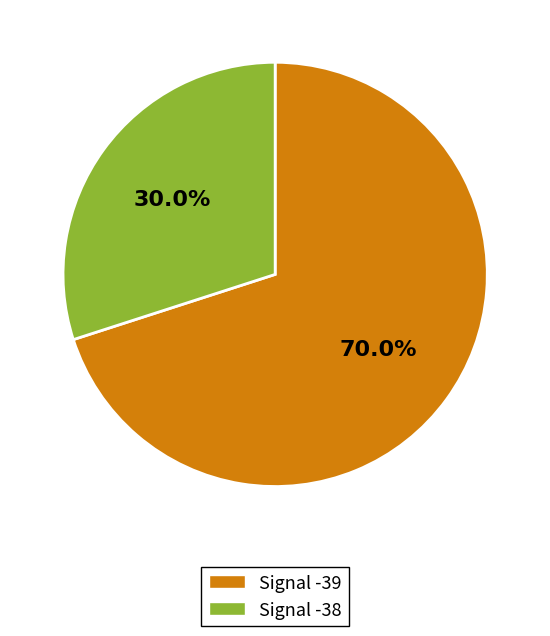

What percentage do Signal -38 and Signal -39 together represent?

100.0%